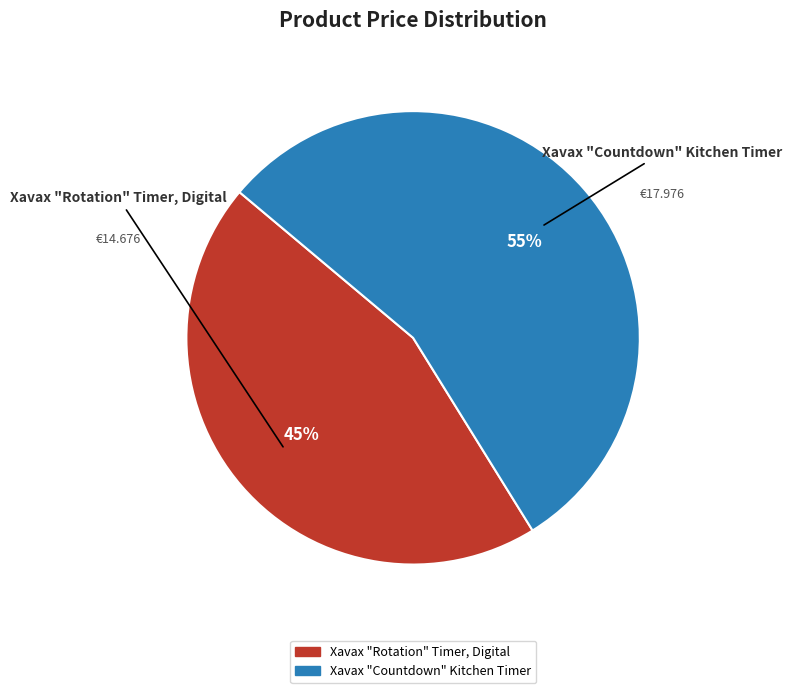

Which slice represents more than half of the pie?

Xavax "Countdown" Kitchen Timer